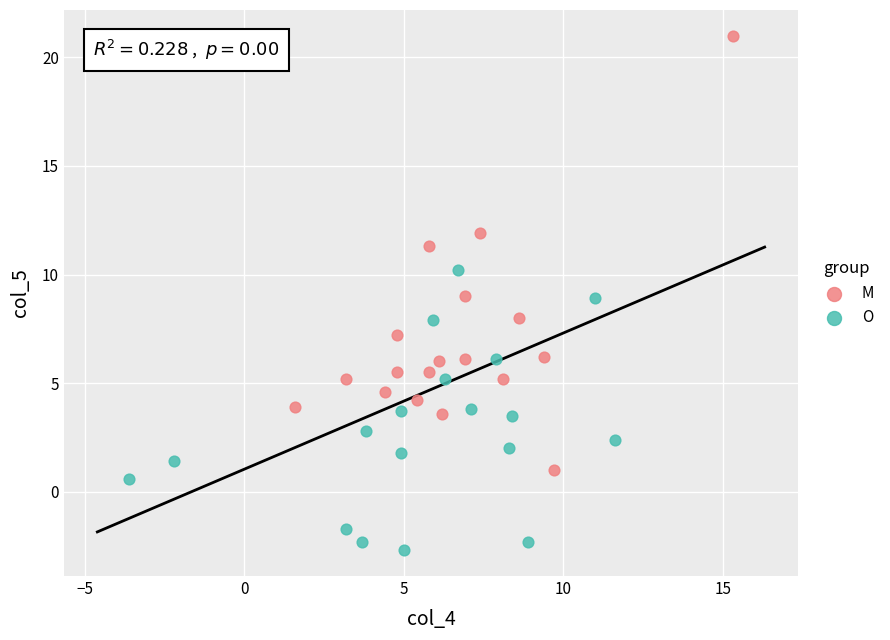

What are all the series names shown in the legend?

M, O